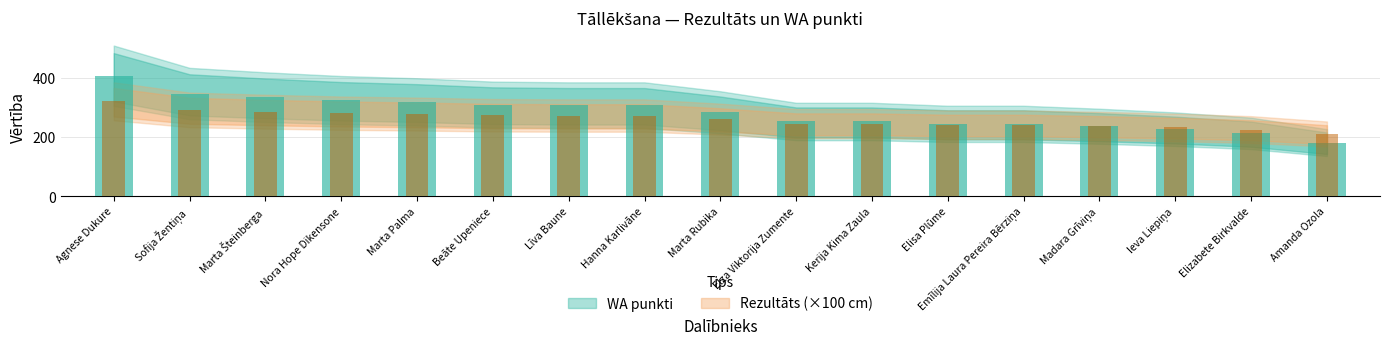

How many bars are there in total?

34